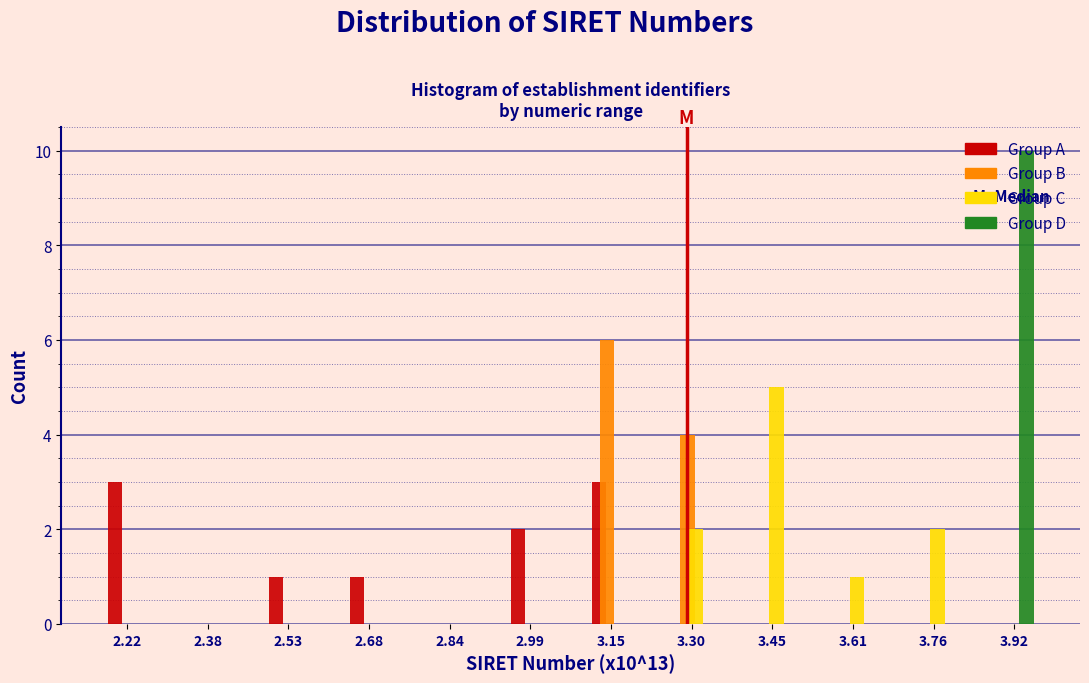

Which category has the highest value in the Group B series?

3.15